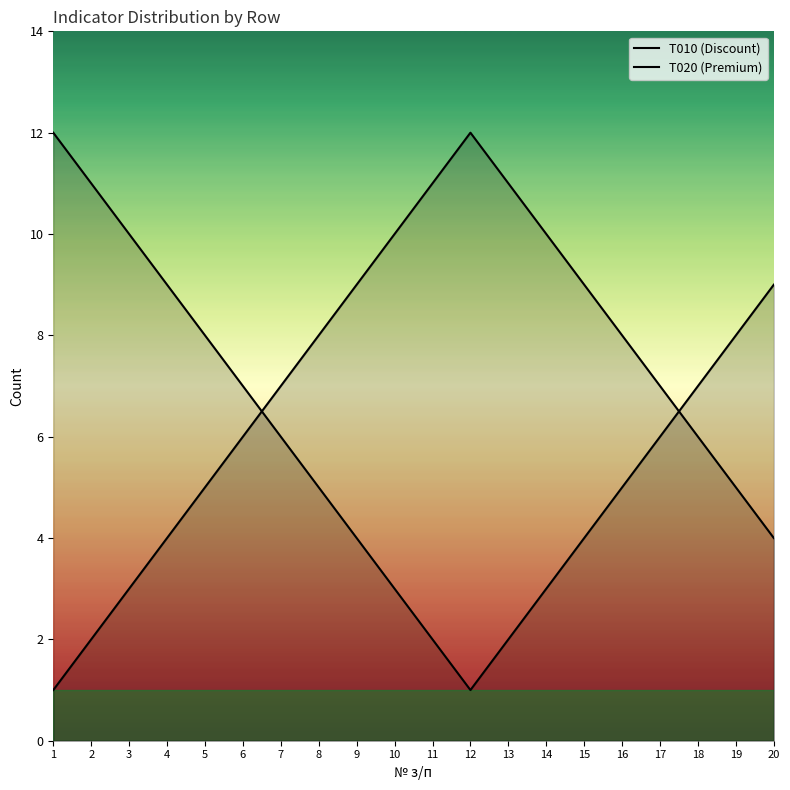

The value of T010 (Discount) at 7 is 9. True or false?

False